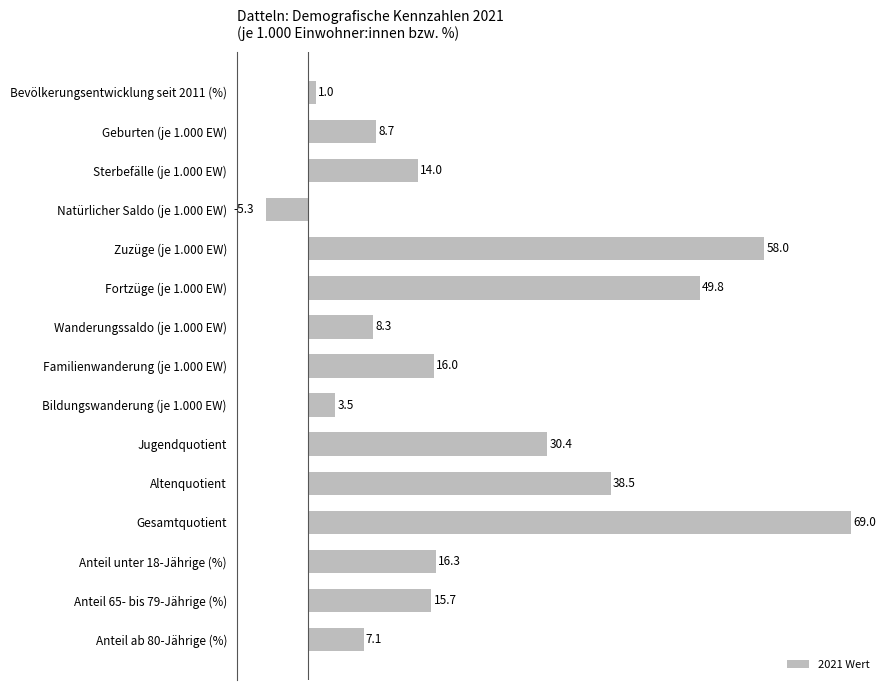

Which has a higher value, Familienwanderung (je 1.000 EW) or Wanderungssaldo (je 1.000 EW)?

Familienwanderung (je 1.000 EW)